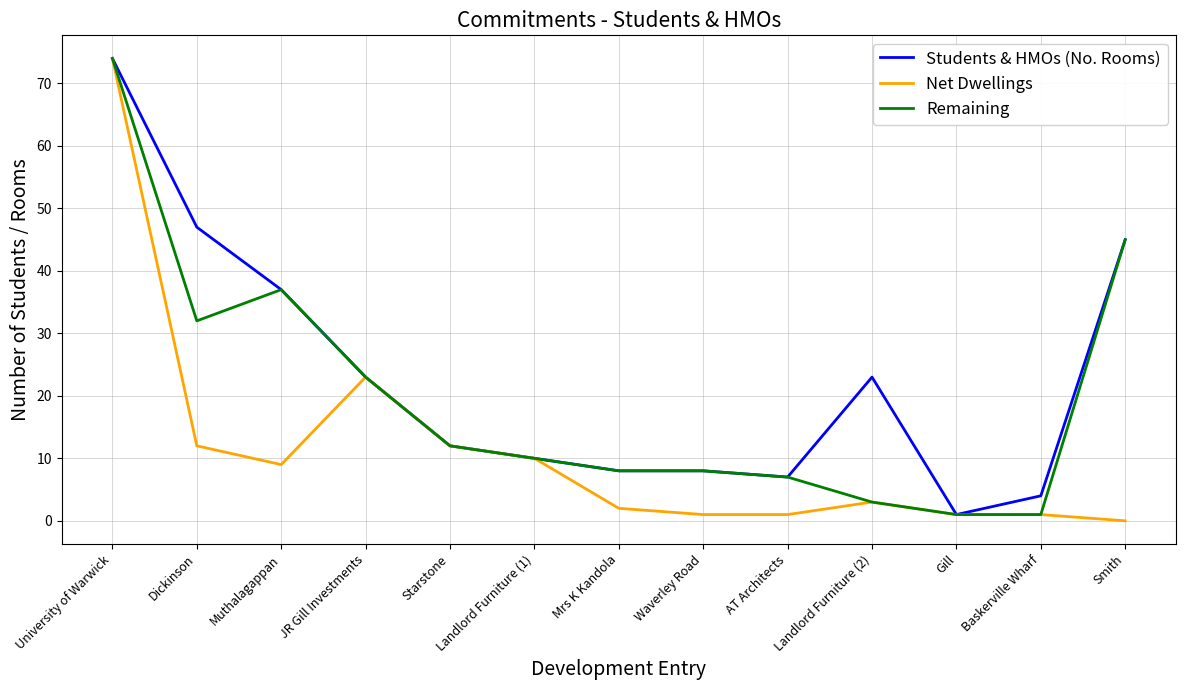

The Remaining series shows 74 at University of Warwick. True or false?

True